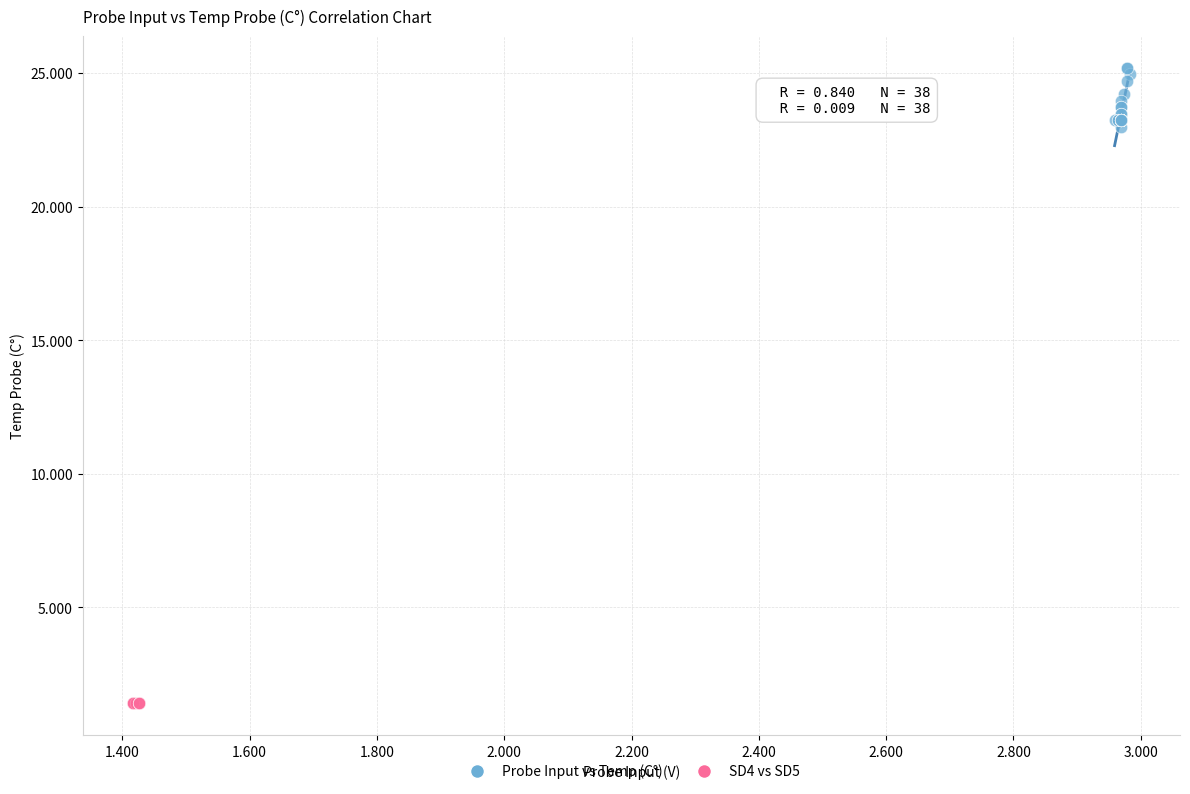

Which series contains the lowest Y value?

SD4 vs SD5